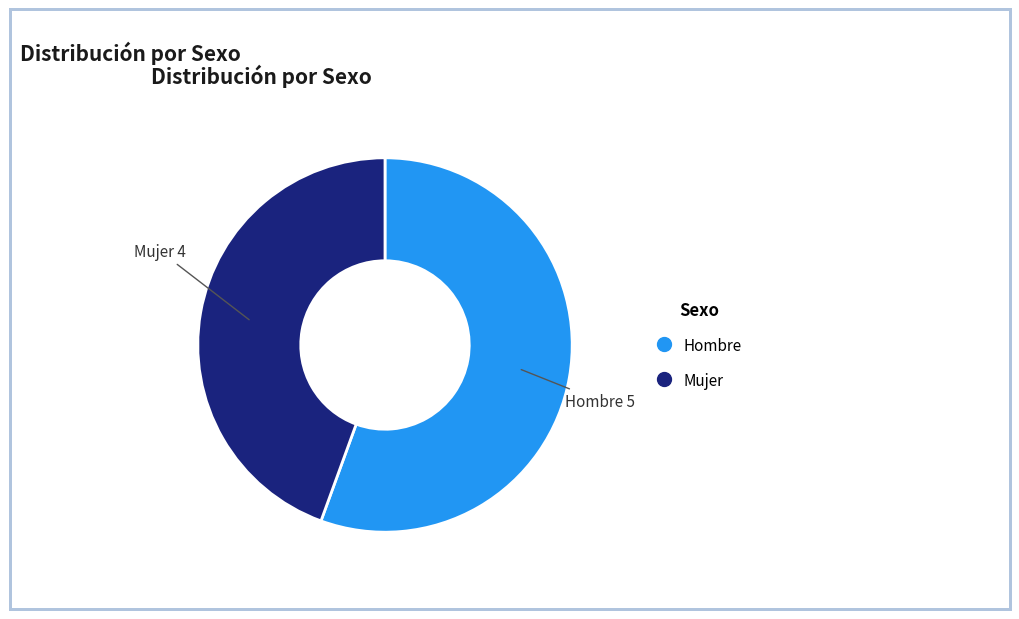

Which slice is the smallest?

Mujer